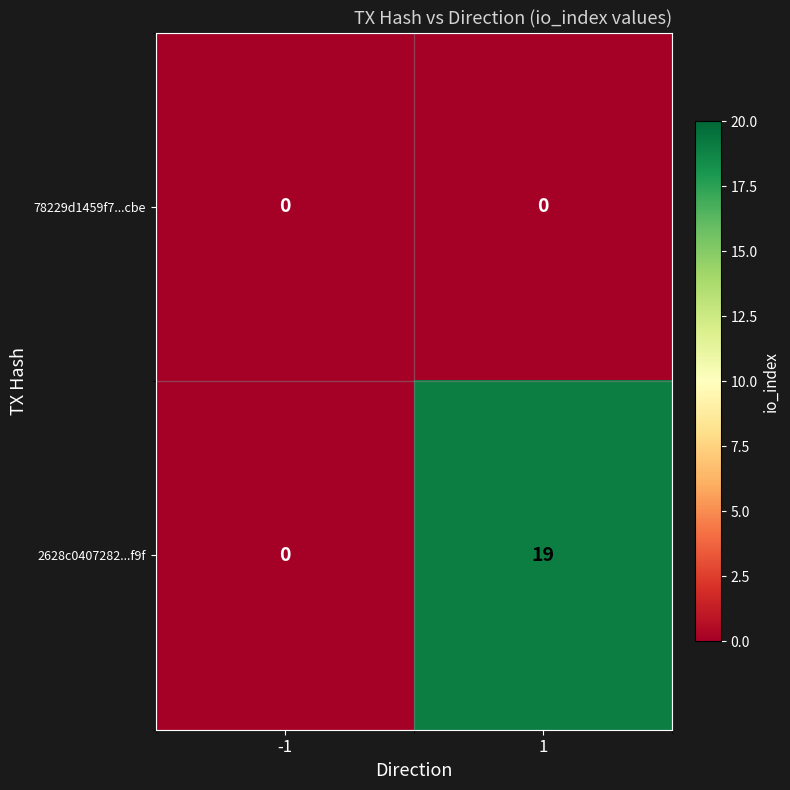

How many positive values does the 2628c0407282...f9f series have?

1